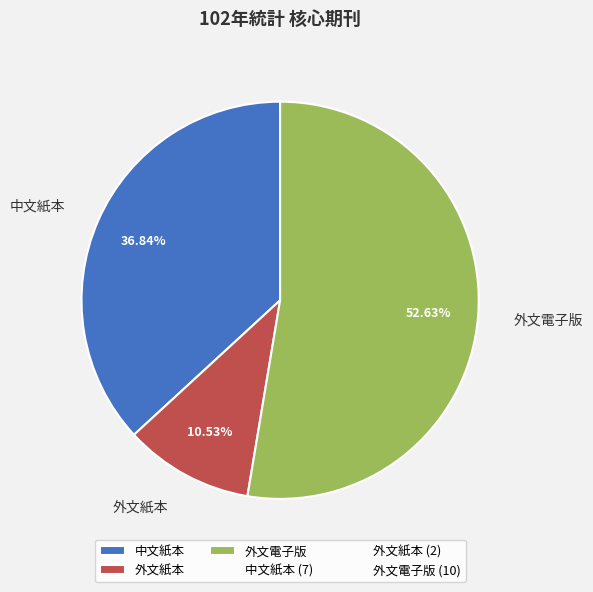

To the nearest percent, what is the average slice percentage?

33%